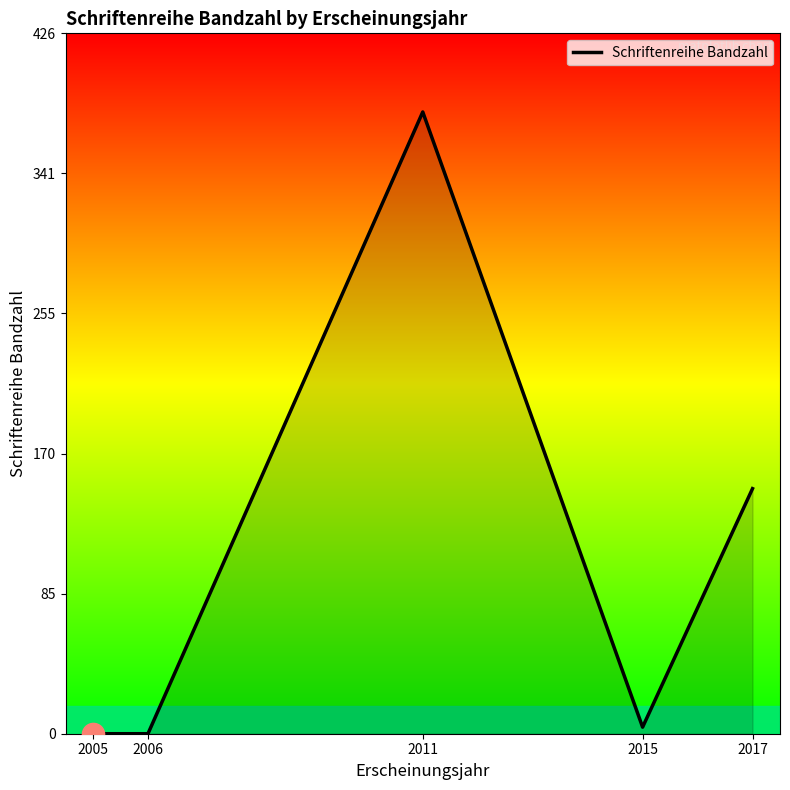

Where is the first local maximum?

2011